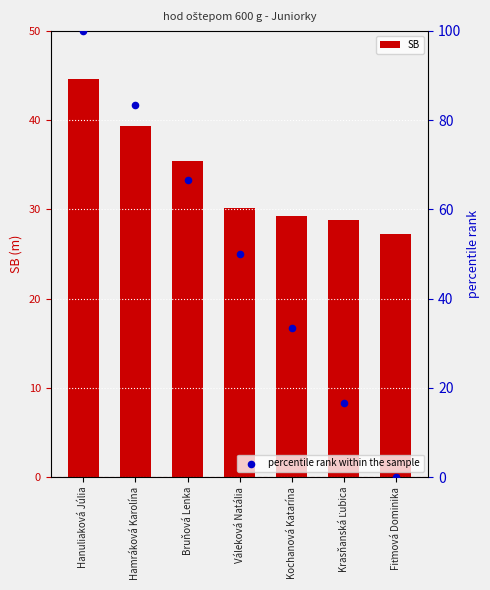

Which series has the widest spread of Y values?

percentile rank within the sample